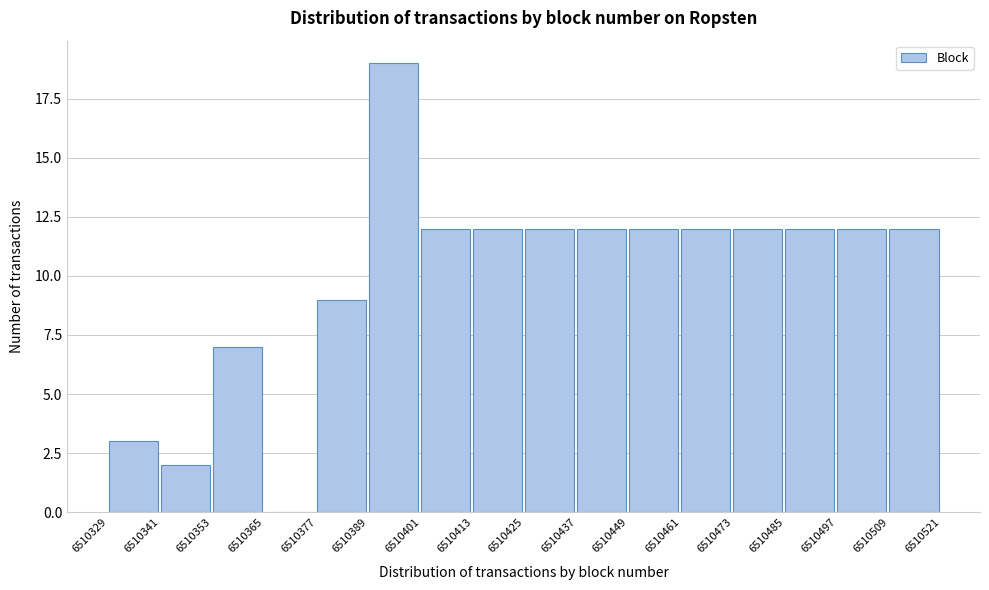

Over which range of the x-axis is the bar tallest?

6510389 to 6510401